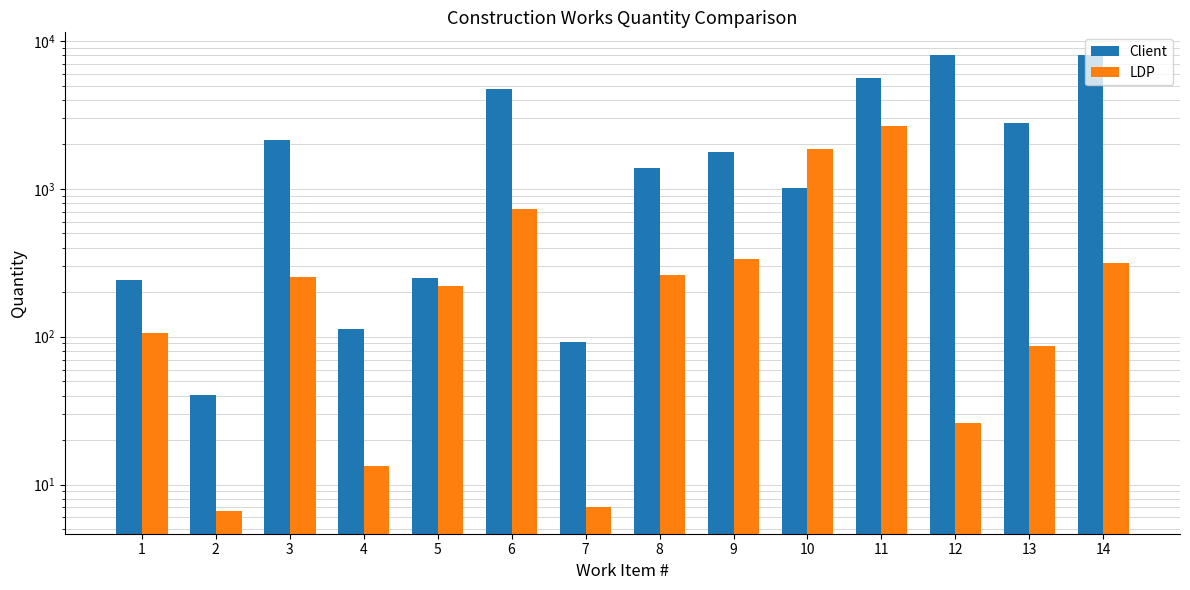

What is the maximum value shown in the chart?

8042.0